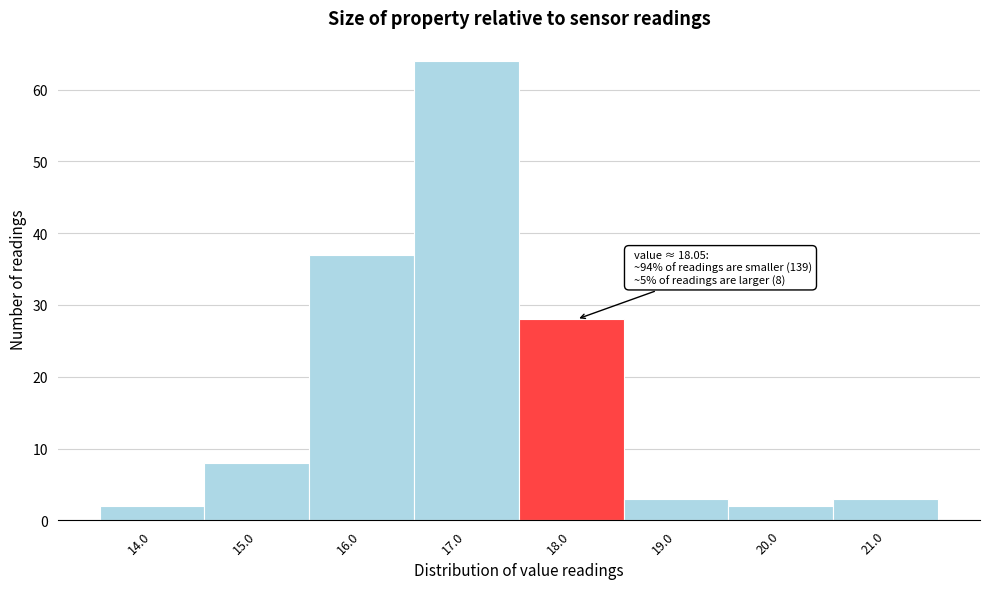

Reading right to left, what are all the values shown in this chart?

21.0=3	20.0=2	19.0=3	18.0=28	17.0=64	16.0=37	15.0=8	14.0=2